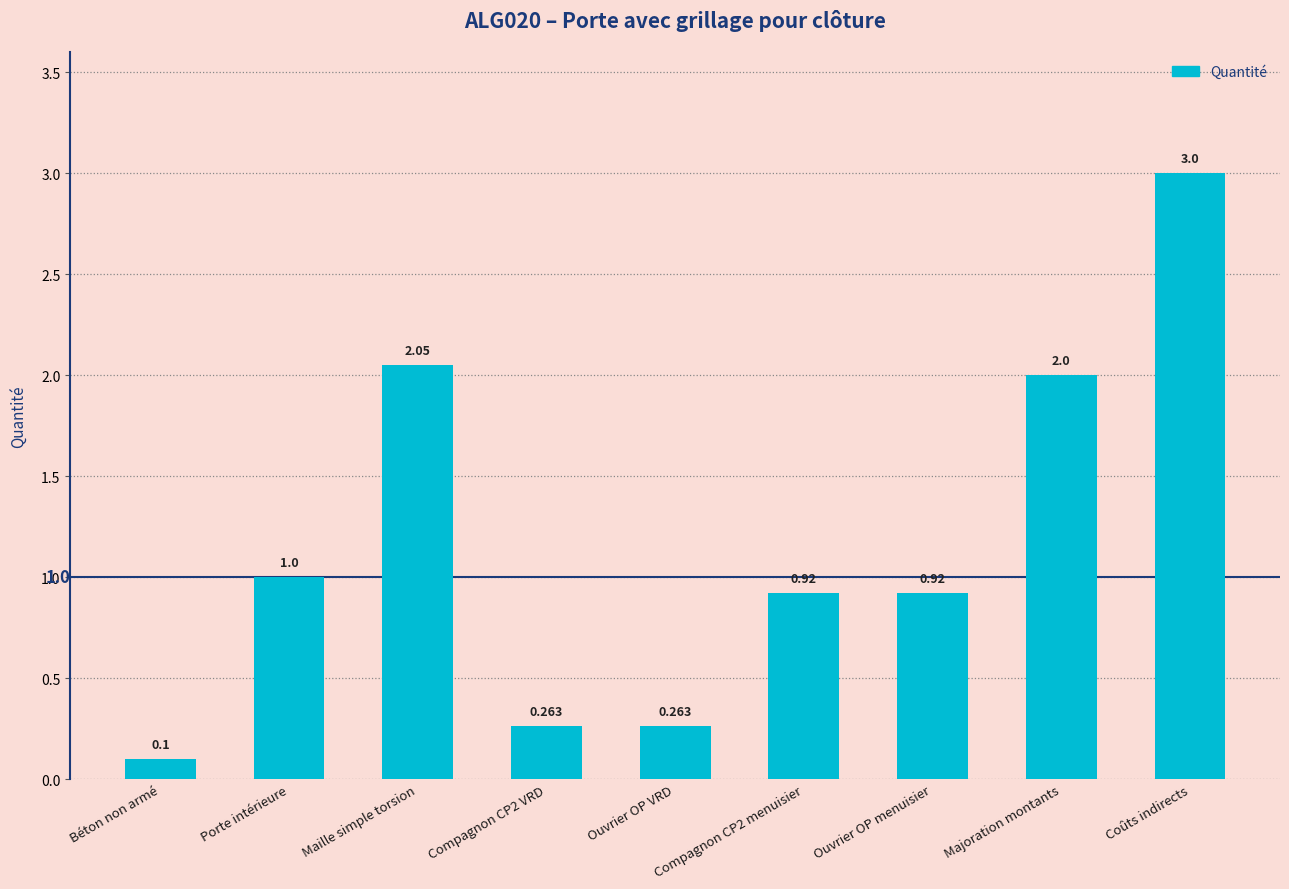

What position from the left is Maille simple torsion?

3